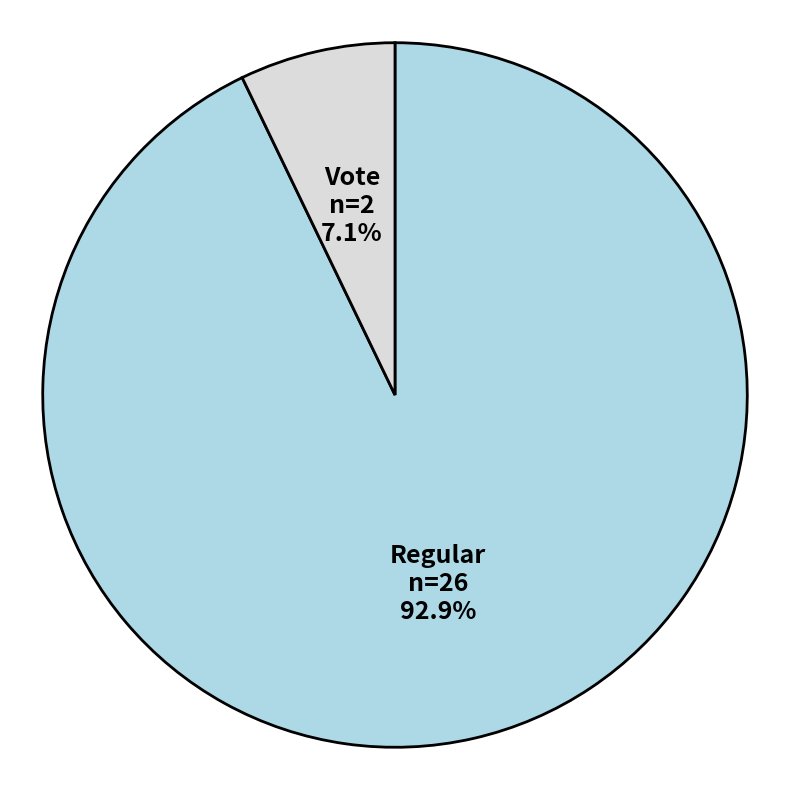

The Vote slice represents 19% of the pie. True or false?

False